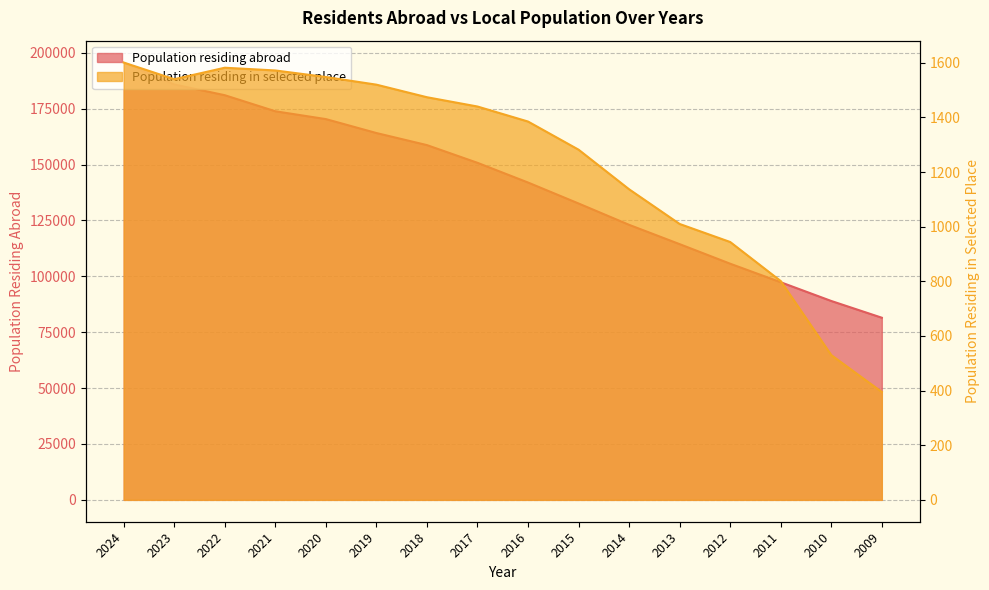

What is the average value of the Population residing abroad series?

141616